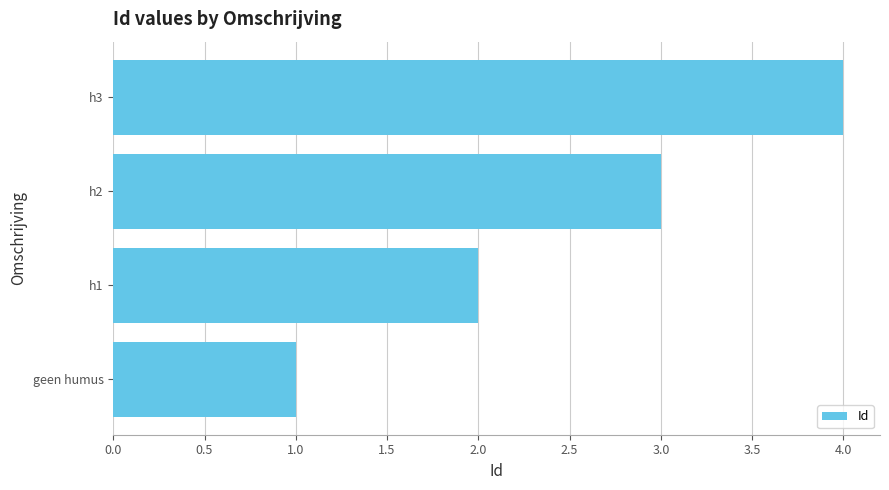

How many values are between 2 and 4?

3